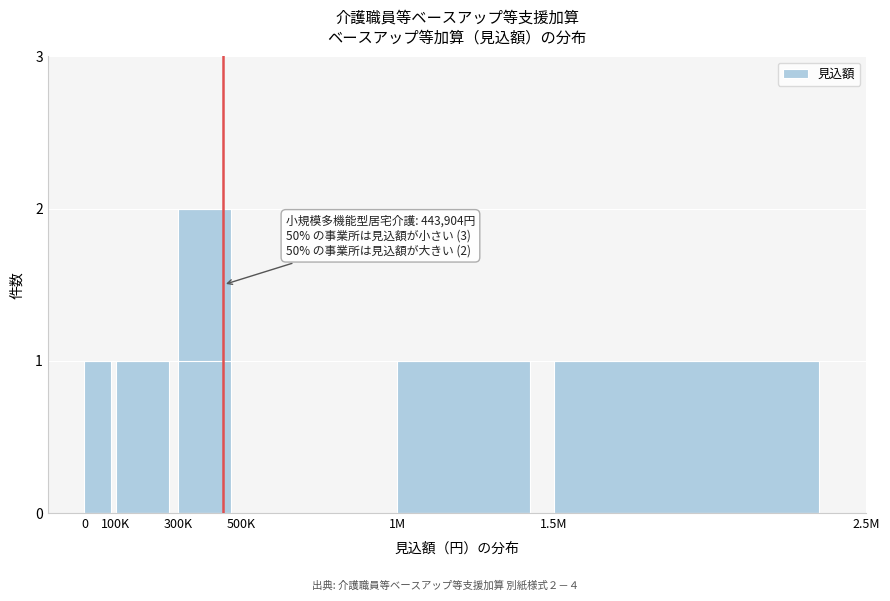

Reading right to left, extract all data points from this chart.

1.5M=1	1M=1	500K=0	300K=2	100K=1	0=1